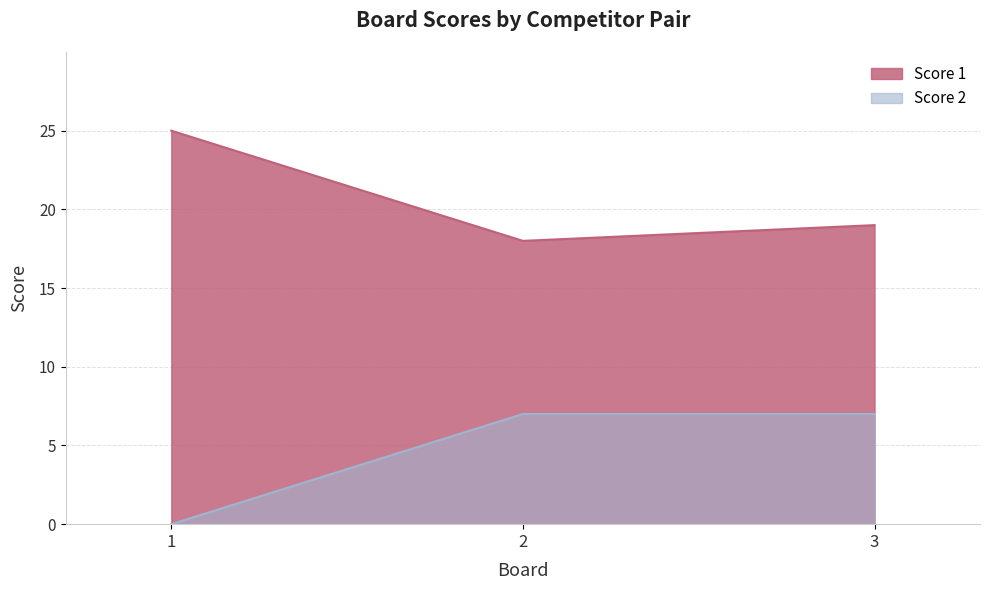

Reading left to right, transcribe all the data shown in this chart.

Score 1: 25	18	19
Score 2: 0	7	7